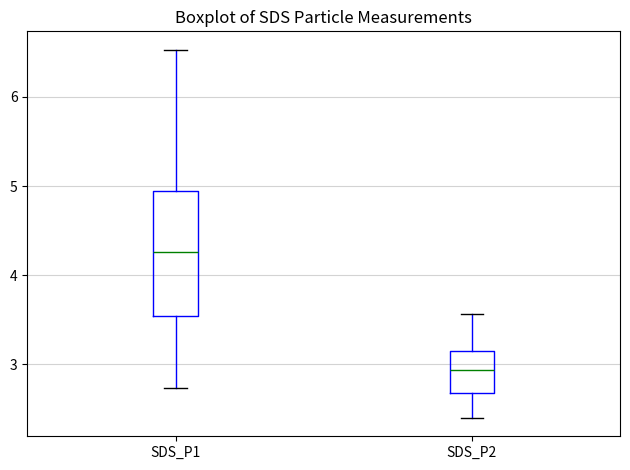

Which box is the tallest, from its lower edge to its upper edge?

SDS_P1